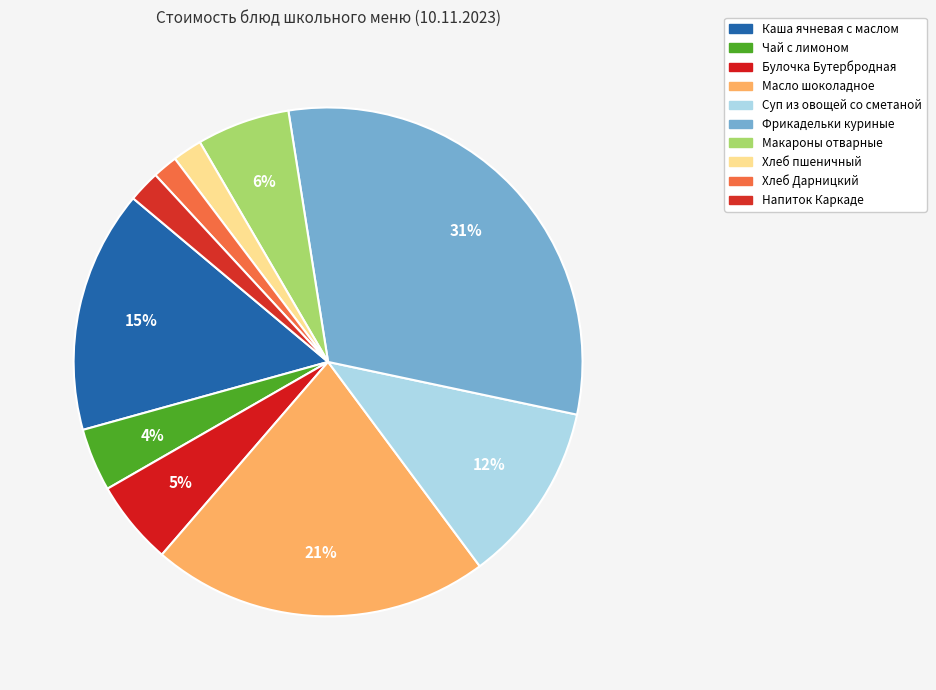

How many slices are in this pie chart?

10